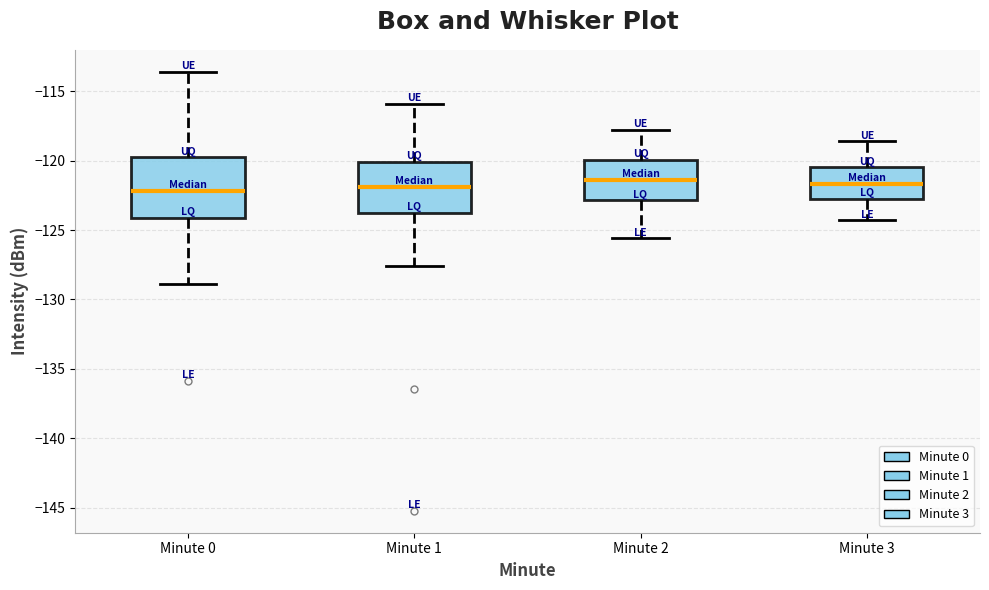

Reading left to right, read every box against the y-axis: the position of its median line, the range the box covers, and the ends of its whiskers. The values are not printed on the chart, so give them approximately, as read against the axis.

Minute 0: median -122.0, box -124.0 to -120.0, whiskers -129.0 to -113.5
Minute 1: median -122.0, box -124.0 to -120.0, whiskers -127.5 to -116.0
Minute 2: median -121.5, box -123.0 to -120.0, whiskers -125.5 to -118.0
Minute 3: median -121.5, box -123.0 to -120.5, whiskers -124.5 to -118.5